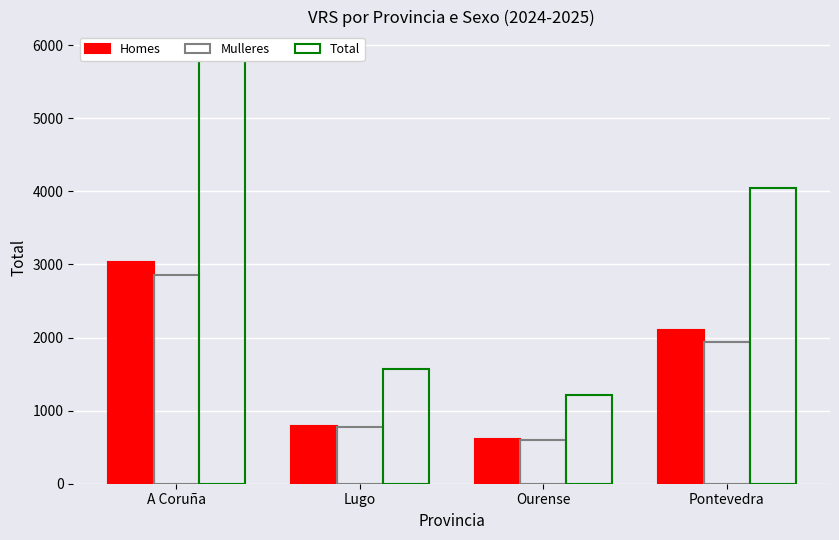

What value does the Total series have at Ourense, to the nearest 10?

1220